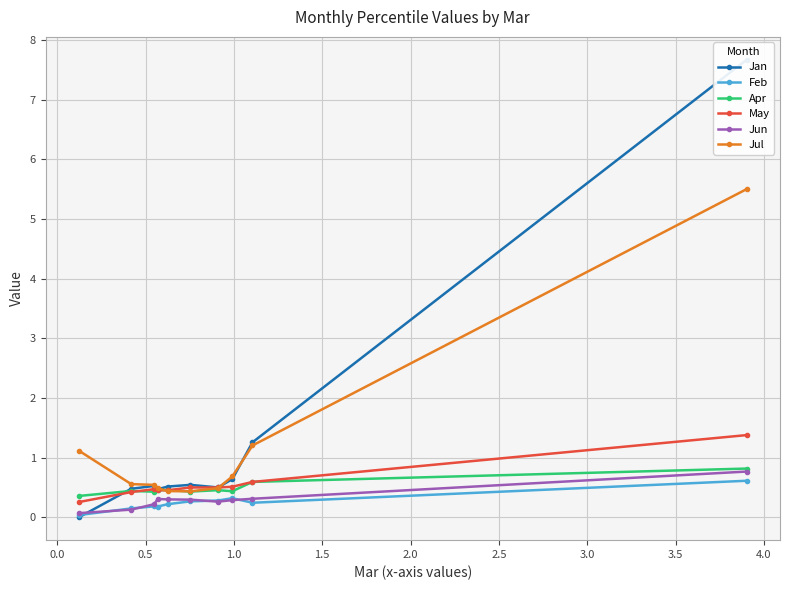

How many interior local valleys does the Apr series have?

3